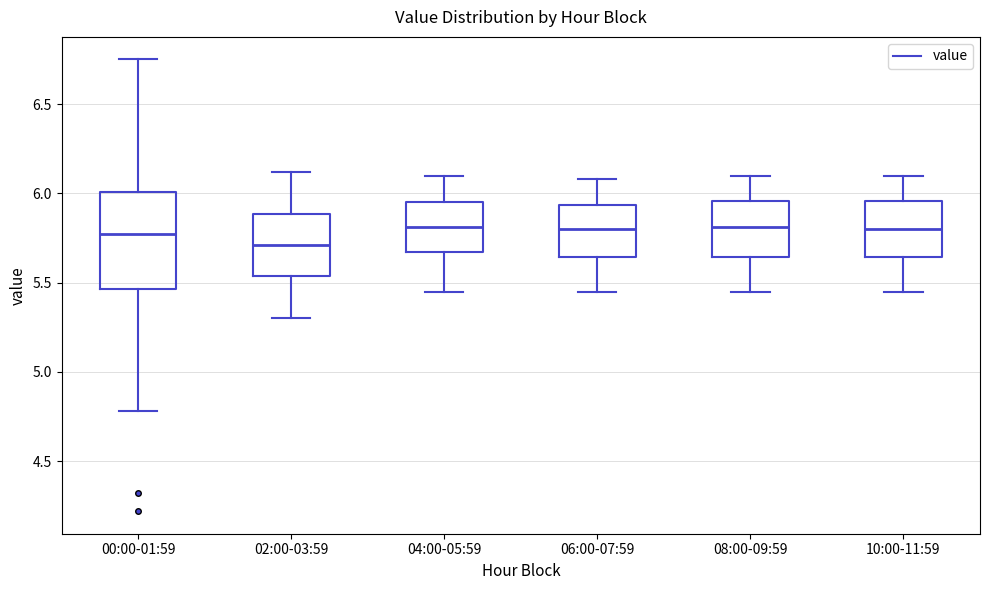

Reading left to right, read every box against the y-axis: the position of its median line, the range the box covers, and the ends of its whiskers. The values are not printed on the chart, so give them approximately, as read against the axis.

00:00-01:59: median 5.80, box 5.45 to 6.00, whiskers 4.80 to 6.75
02:00-03:59: median 5.70, box 5.55 to 5.90, whiskers 5.30 to 6.10
04:00-05:59: median 5.80, box 5.65 to 5.95, whiskers 5.45 to 6.10
06:00-07:59: median 5.80, box 5.65 to 5.95, whiskers 5.45 to 6.10
08:00-09:59: median 5.80, box 5.65 to 5.95, whiskers 5.45 to 6.10
10:00-11:59: median 5.80, box 5.65 to 5.95, whiskers 5.45 to 6.10